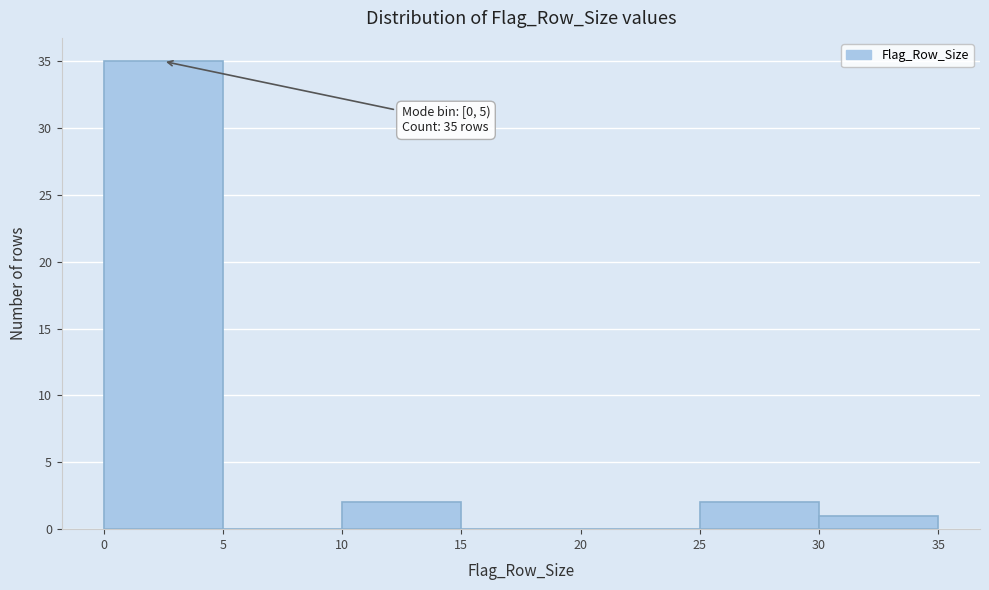

Over which range of the x-axis is the bar tallest?

0 to 5